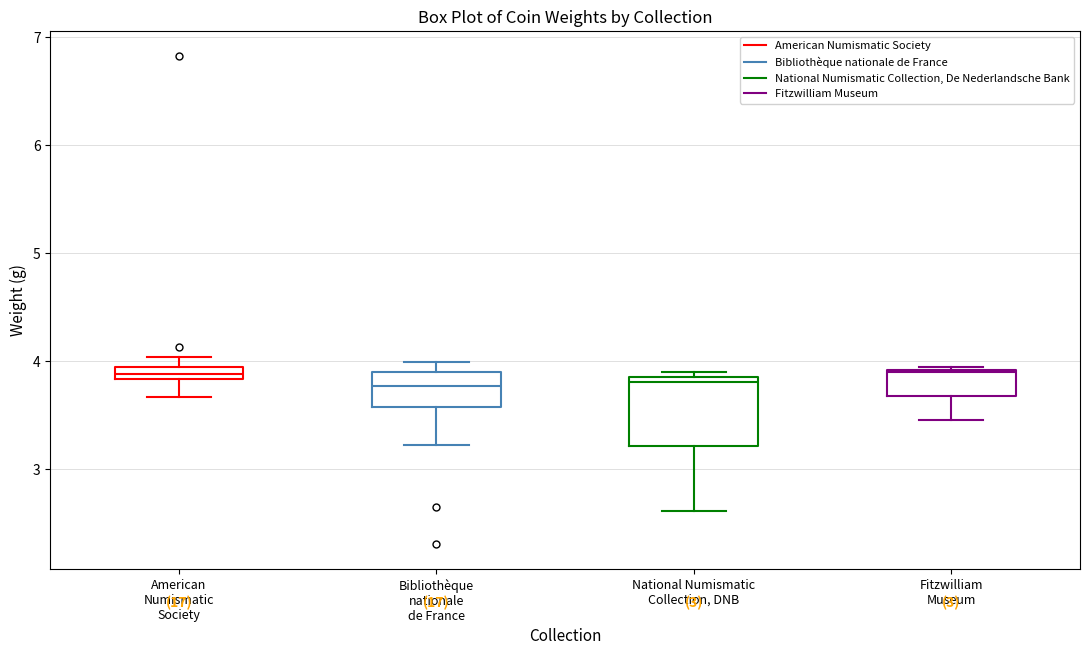

Comparing the boxes themselves (not the whiskers), which one is the tallest?

National Numismatic Collection, DNB